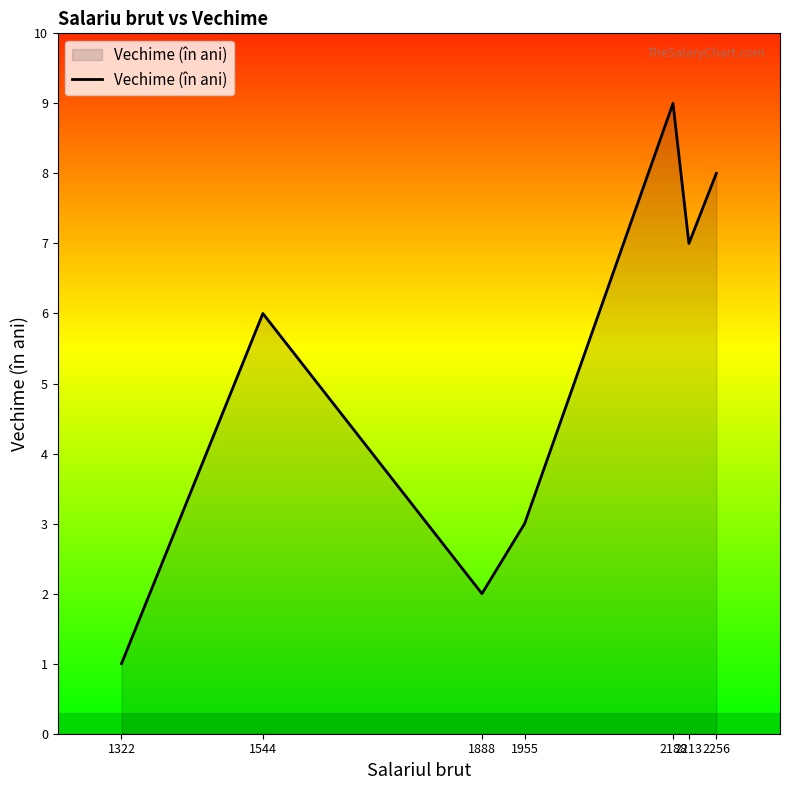

What is the maximum value shown in the chart?

9